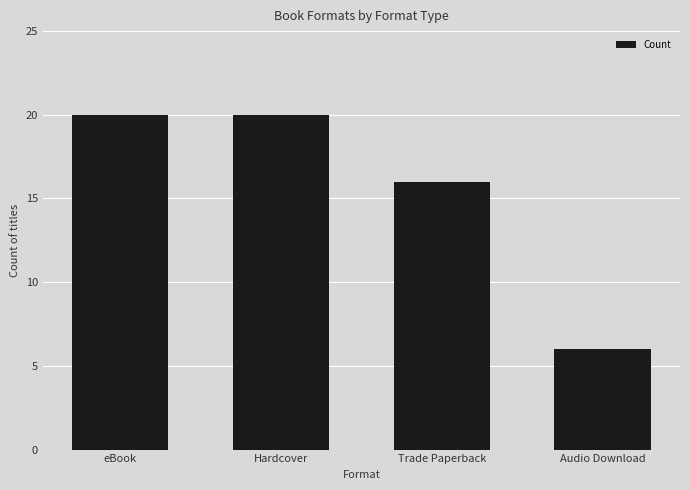

Are the bars horizontal?

No